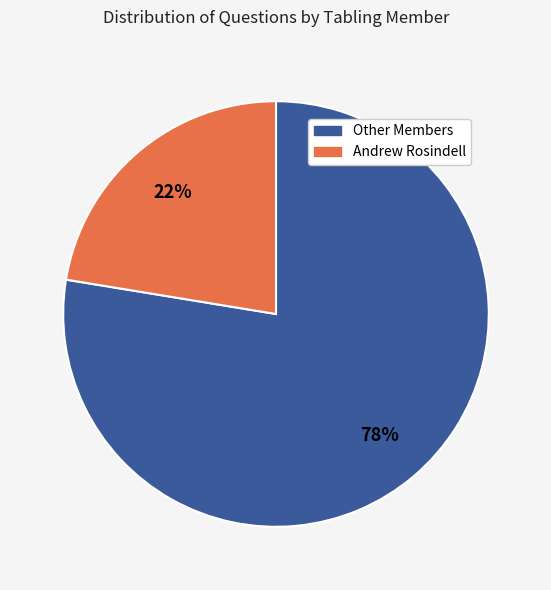

Does any single category account for the majority?

Yes